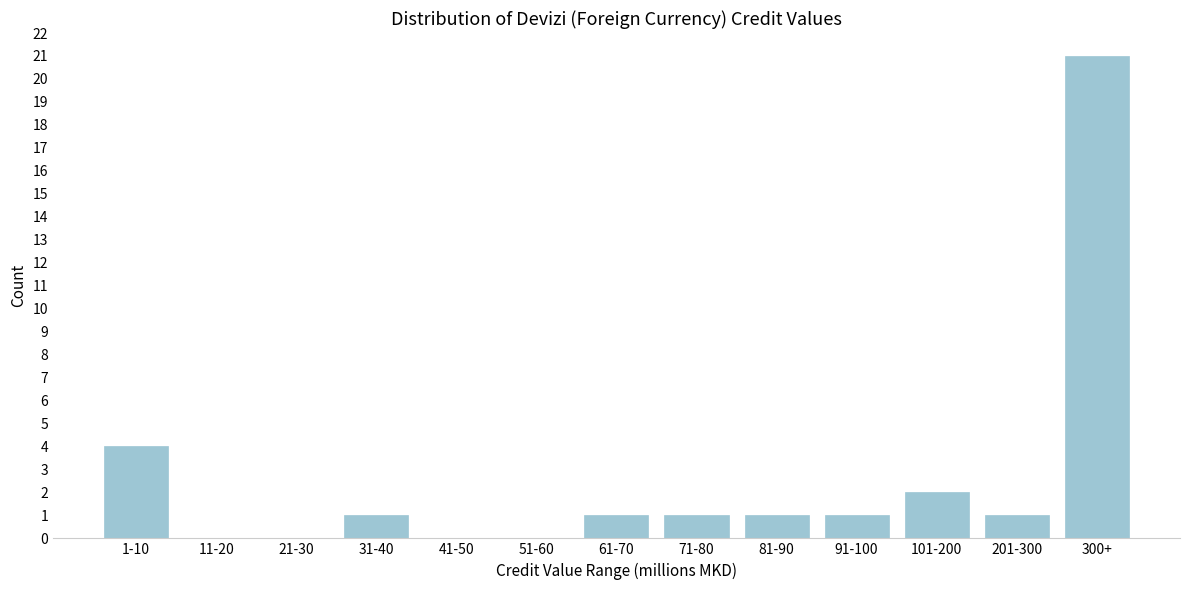

Reading right to left, extract all data points from this chart.

300+=21	201-300=1	101-200=2	91-100=1	81-90=1	71-80=1	61-70=1	51-60=0	41-50=0	31-40=1	21-30=0	11-20=0	1-10=4